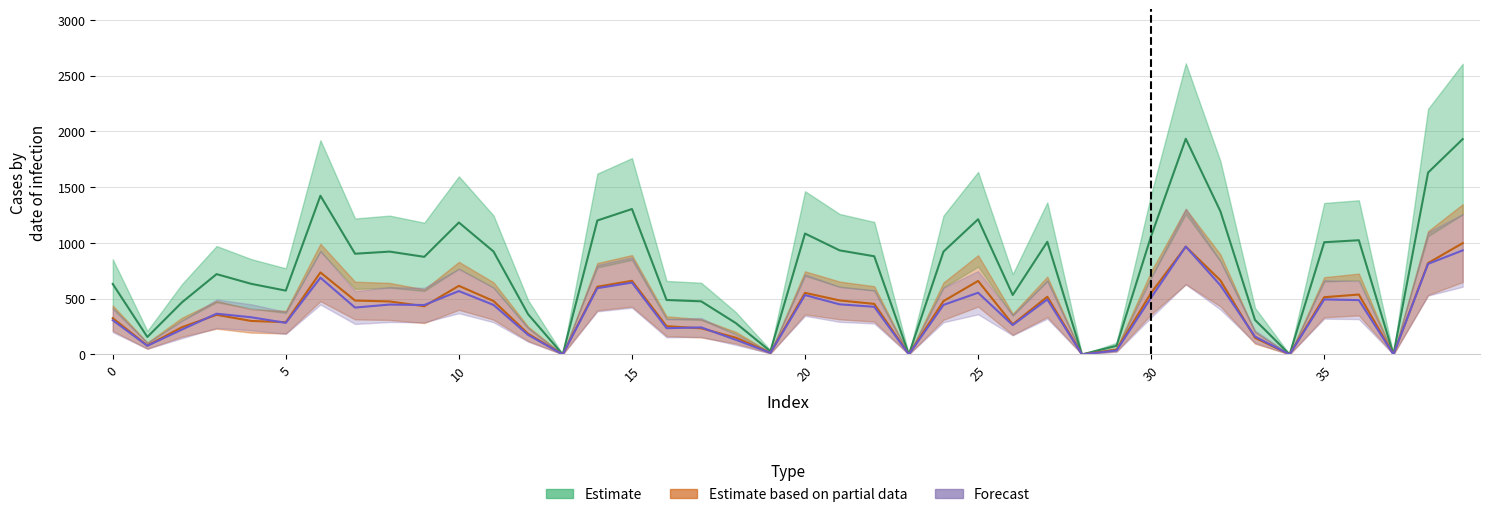

Which series has the largest total across all categories?

Estimate